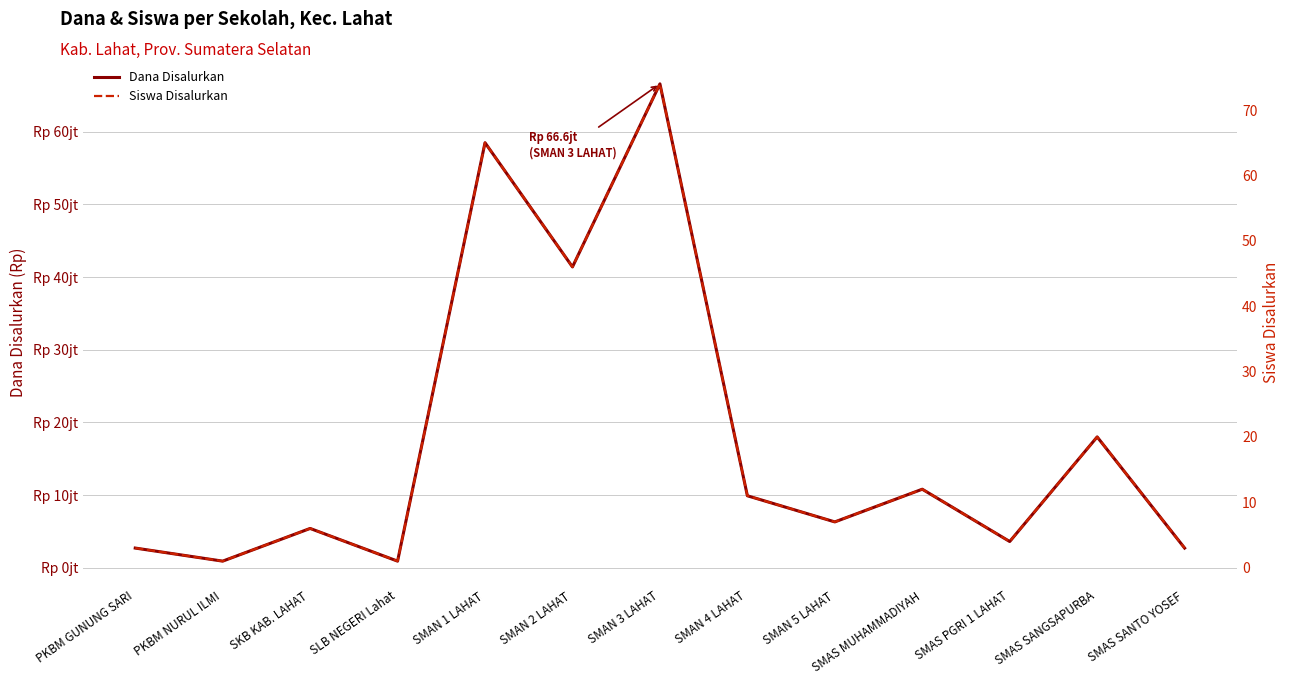

What is the sum of the Dana Disalurkan values at SMAN 2 LAHAT and SLB NEGERI Lahat?

42300000